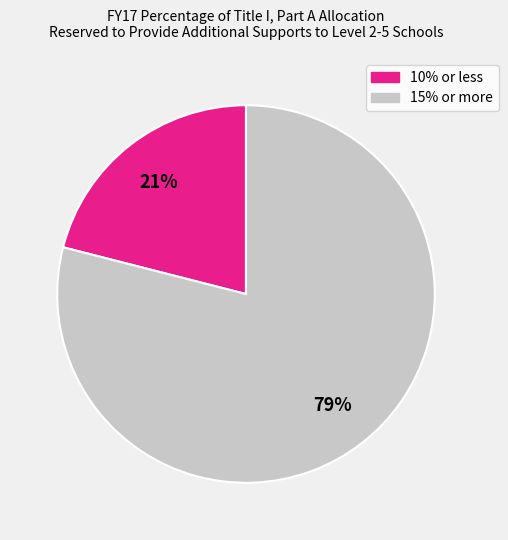

Which category has the smallest portion of the pie?

10% or less